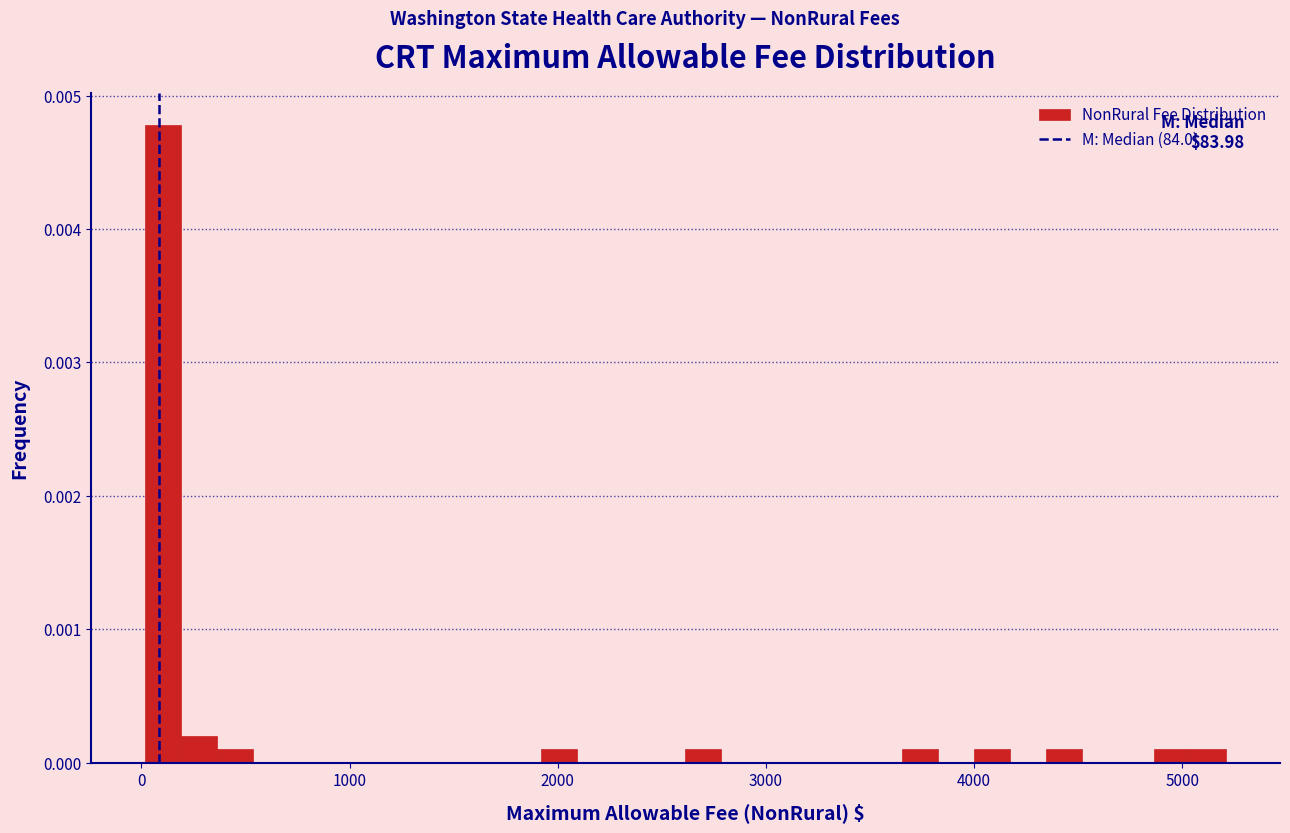

Read against the x-axis, roughly where is the centre of the tallest bar?

100